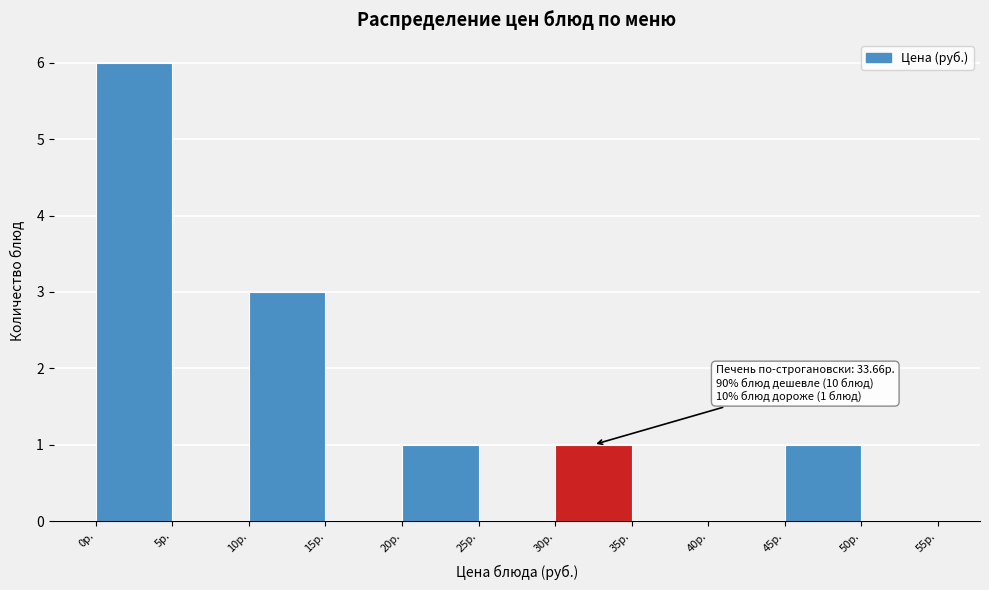

Over which range of the x-axis is the bar tallest?

0 to 5